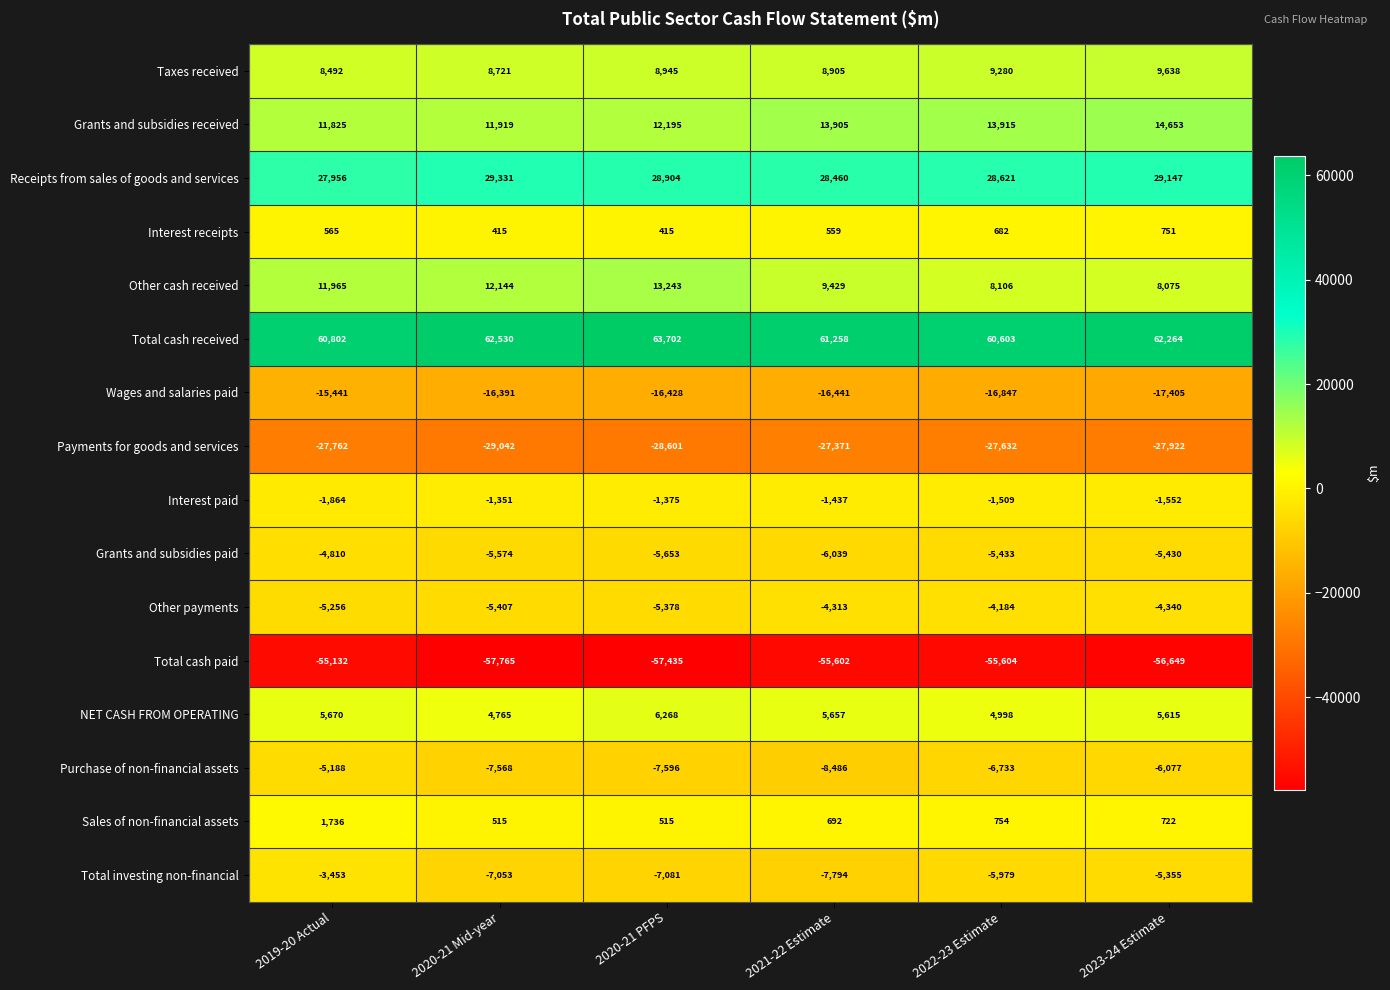

Which series has the largest range (max minus min)?

Other cash received